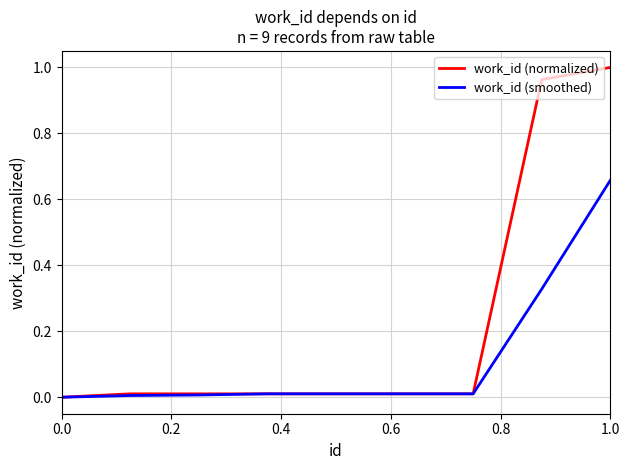

Which series has the widest spread of values?

work_id (normalized)